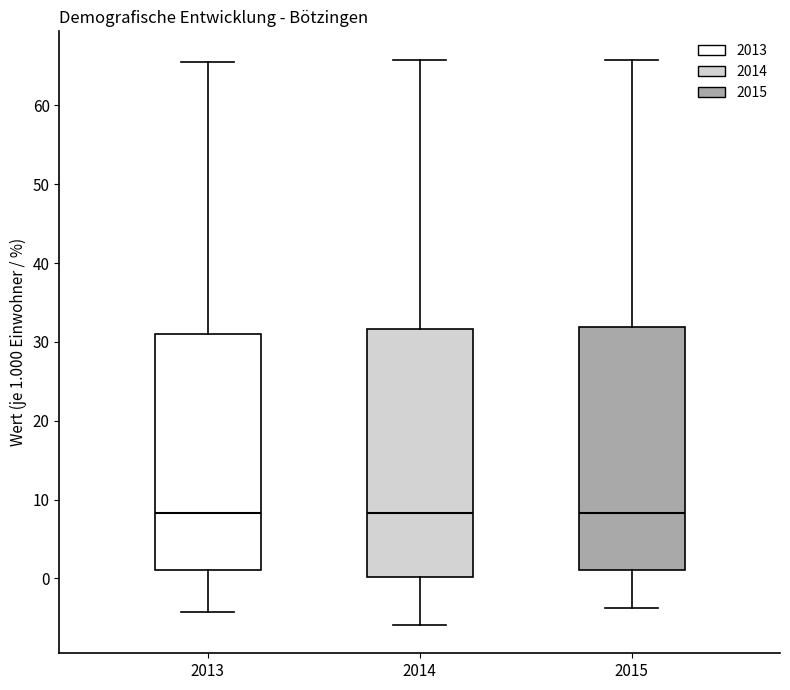

Reading left to right, read every box against the y-axis: the position of its median line, the range the box covers, and the ends of its whiskers. The values are not printed on the chart, so give them approximately, as read against the axis.

2013: median 8, box 1 to 31, whiskers -4 to 66
2014: median 8, box 0 to 32, whiskers -6 to 66
2015: median 8, box 1 to 32, whiskers -4 to 66